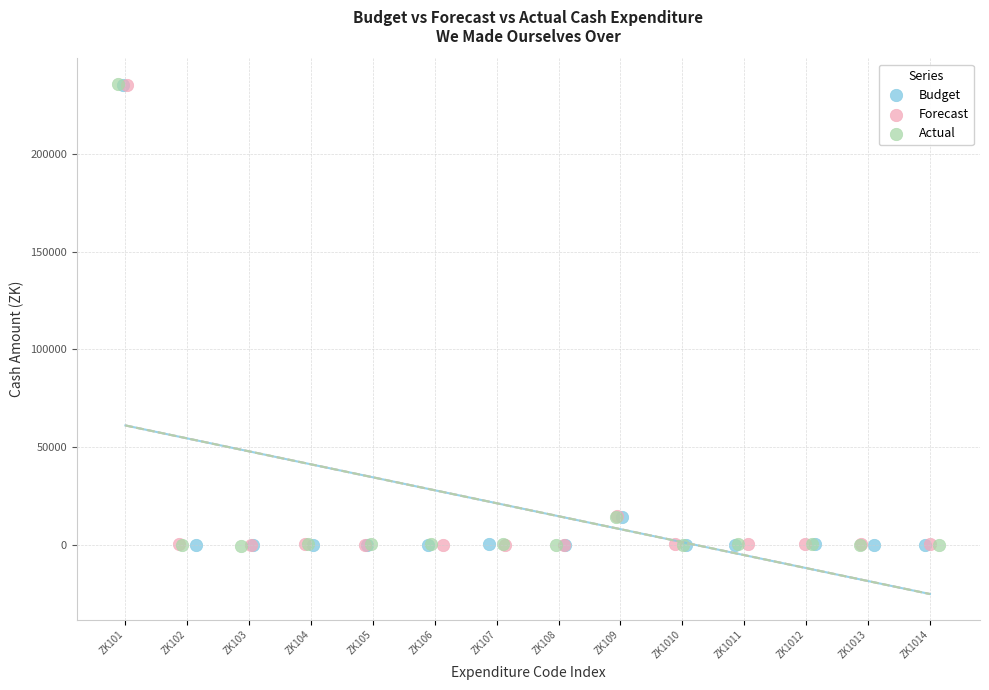

Which series has the widest spread of Y values?

Actual